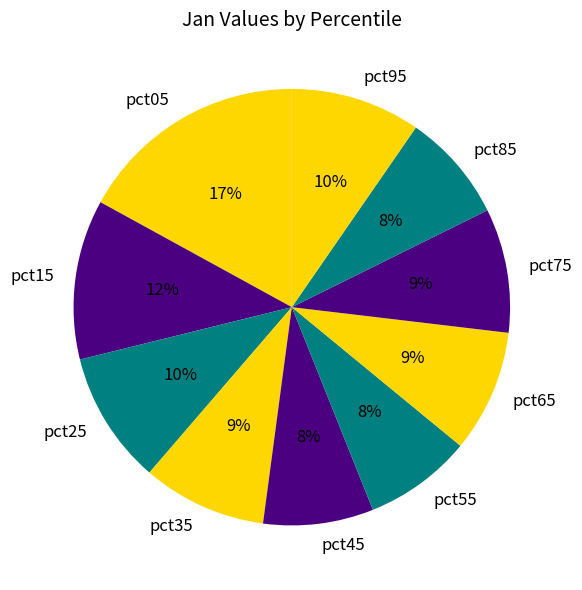

Is the sum of pct85 and pct75 greater than half?

No